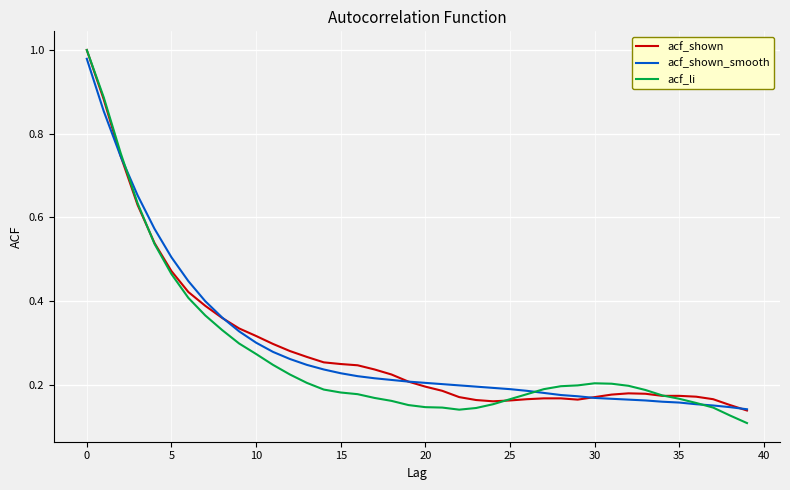

Which series has the largest range (max minus min)?

acf_li